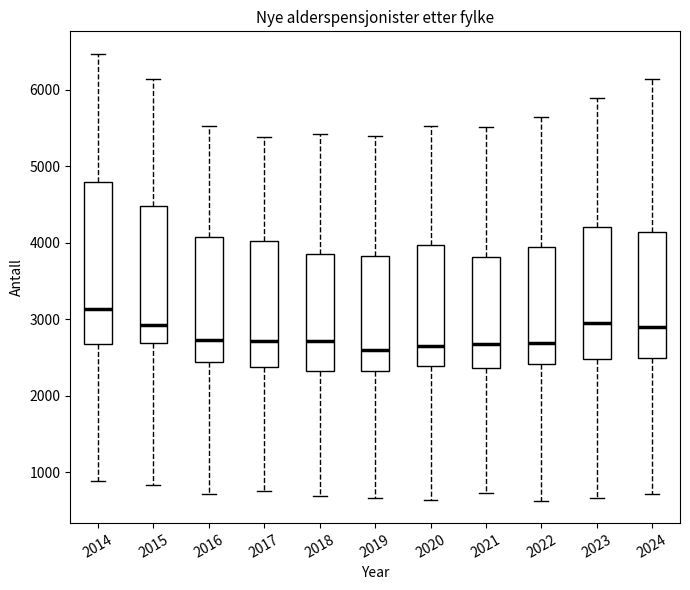

Reading left to right, read every box against the y-axis: the position of its median line, the range the box covers, and the ends of its whiskers. The values are not printed on the chart, so give them approximately, as read against the axis.

2014: median 3100, box 2700 to 4800, whiskers 900 to 6500
2015: median 2900, box 2700 to 4500, whiskers 800 to 6100
2016: median 2700, box 2400 to 4100, whiskers 700 to 5500
2017: median 2700, box 2400 to 4000, whiskers 800 to 5400
2018: median 2700, box 2300 to 3900, whiskers 700 to 5400
2019: median 2600, box 2300 to 3800, whiskers 700 to 5400
2020: median 2600, box 2400 to 4000, whiskers 600 to 5500
2021: median 2700, box 2400 to 3800, whiskers 700 to 5500
2022: median 2700, box 2400 to 3900, whiskers 600 to 5600
2023: median 3000, box 2500 to 4200, whiskers 700 to 5900
2024: median 2900, box 2500 to 4100, whiskers 700 to 6100